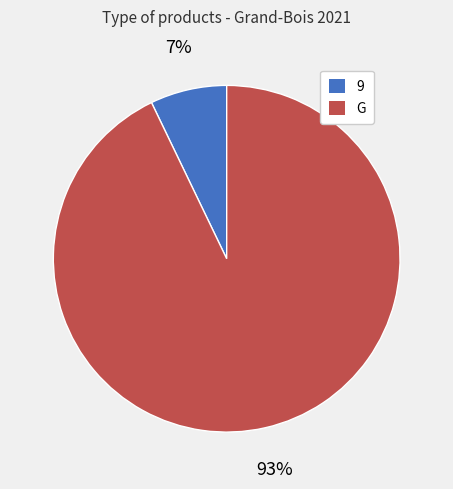

To the nearest percent, what percentage of the pie is 9?

7%